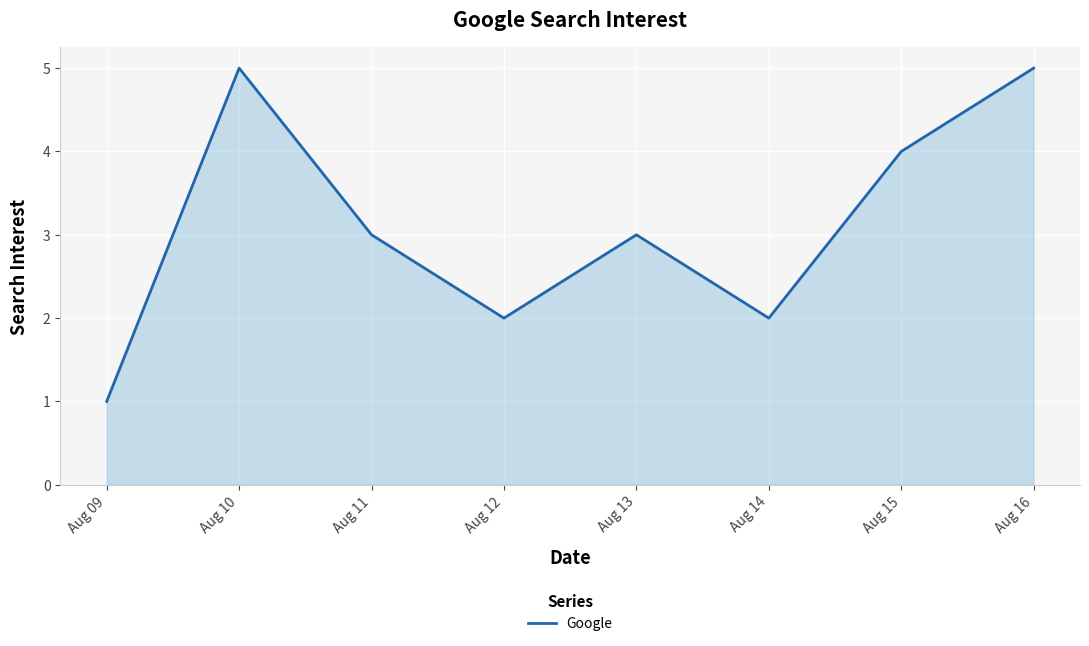

Read the value at Aug 11.

3